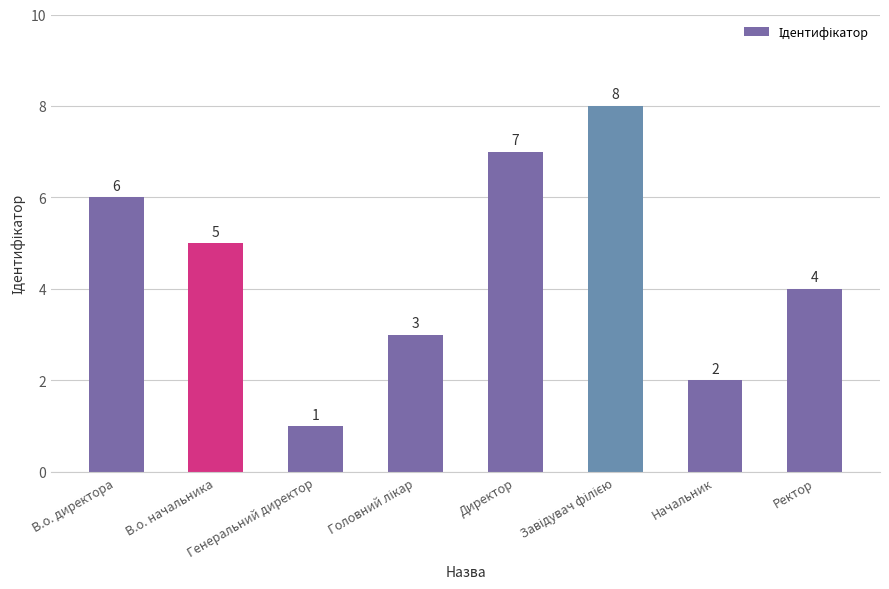

The chart shows a value of 1 at В.о. начальника. True or false?

False